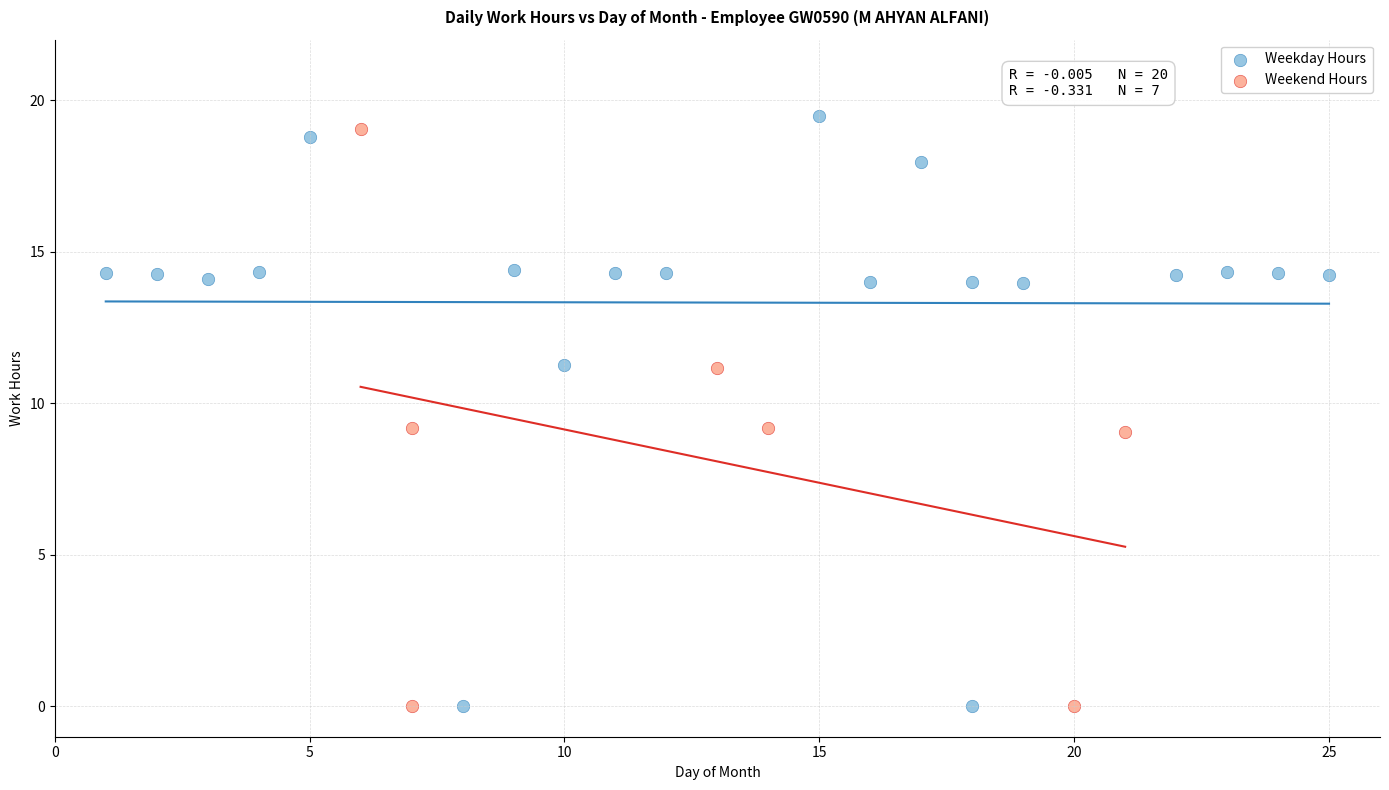

What are all the series names shown in the legend?

Weekday Hours, Weekend Hours